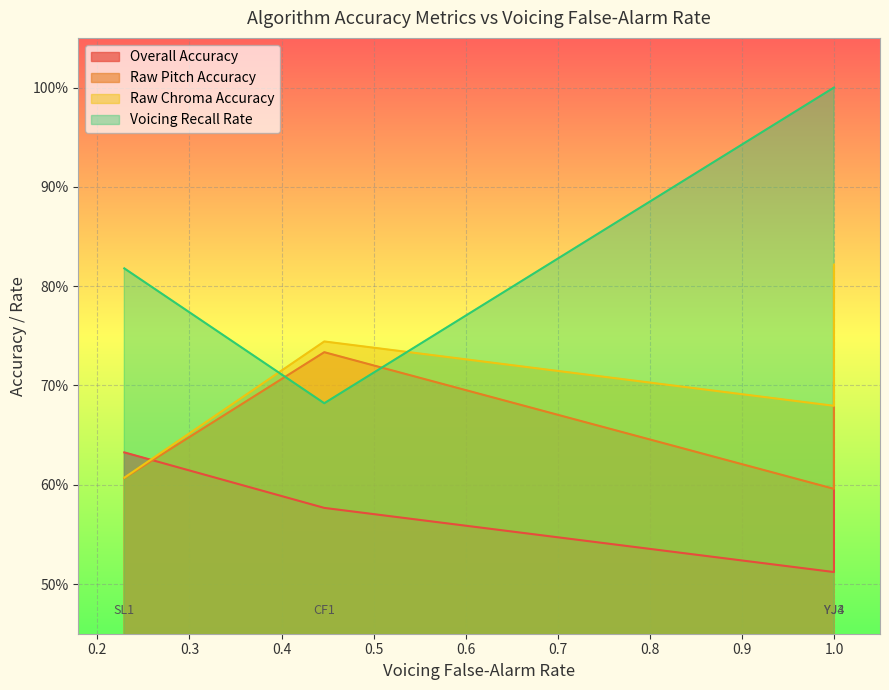

Reading right to left, what are all the values shown in this chart?

Overall Accuracy: 0.7	0.5	0.6	0.6
Raw Pitch Accuracy: 0.8	0.6	0.7	0.6
Raw Chroma Accuracy: 0.8	0.7	0.7	0.6
Voicing Recall Rate: 1.0	1.0	0.7	0.8